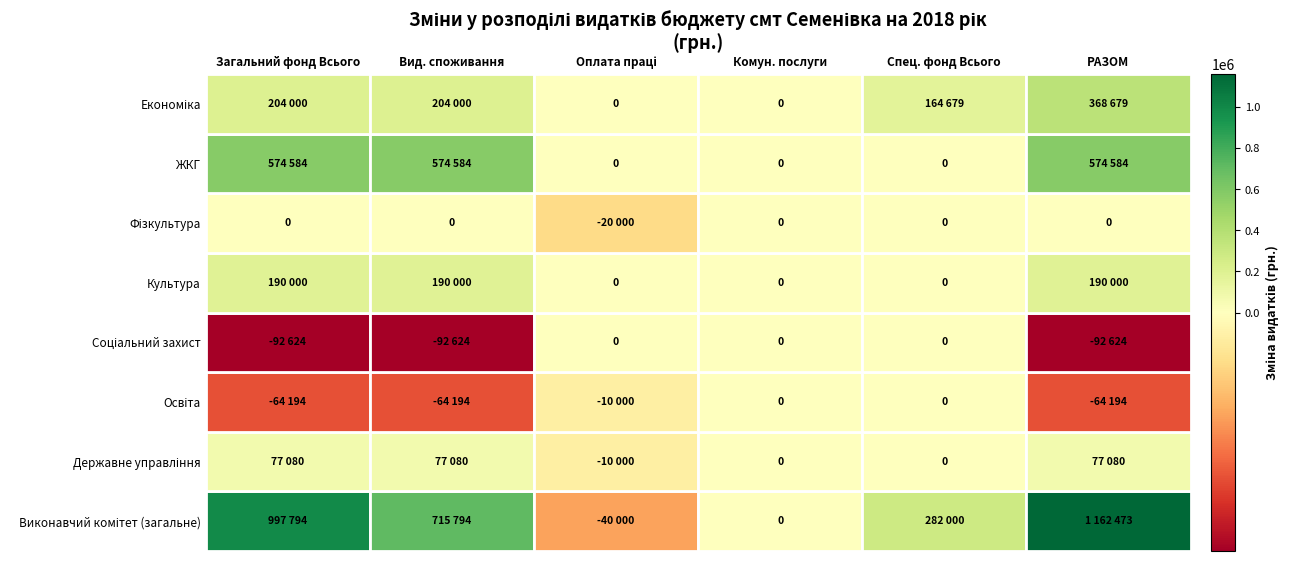

Reading left to right, transcribe all the data shown in this chart.

0210000: 997794	715794	-40000	0	282000	1162473
0210100: 77080	77080	-10000	0	0	77080
0211000: -64194	-64194	-10000	0	0	-64194
0213000: -92624	-92624	0	0	0	-92624
0214000: 190000	190000	0	0	0	190000
0215000: 0	0	-20000	0	0	0
0216000: 574584	574584	0	0	0	574584
0217000: 204000	204000	0	0	164679	368679